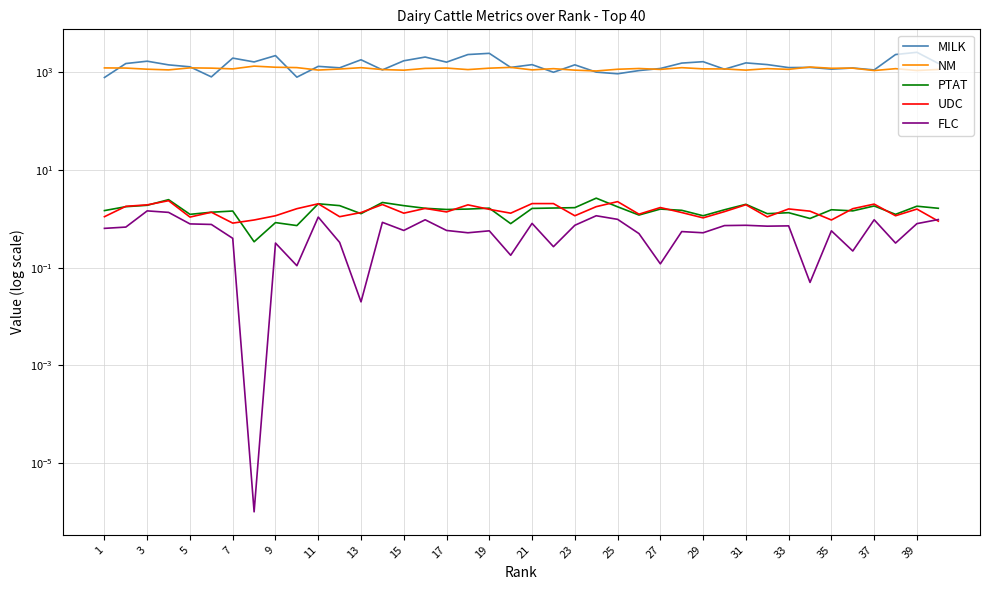

How many categories are shown in the chart?

40